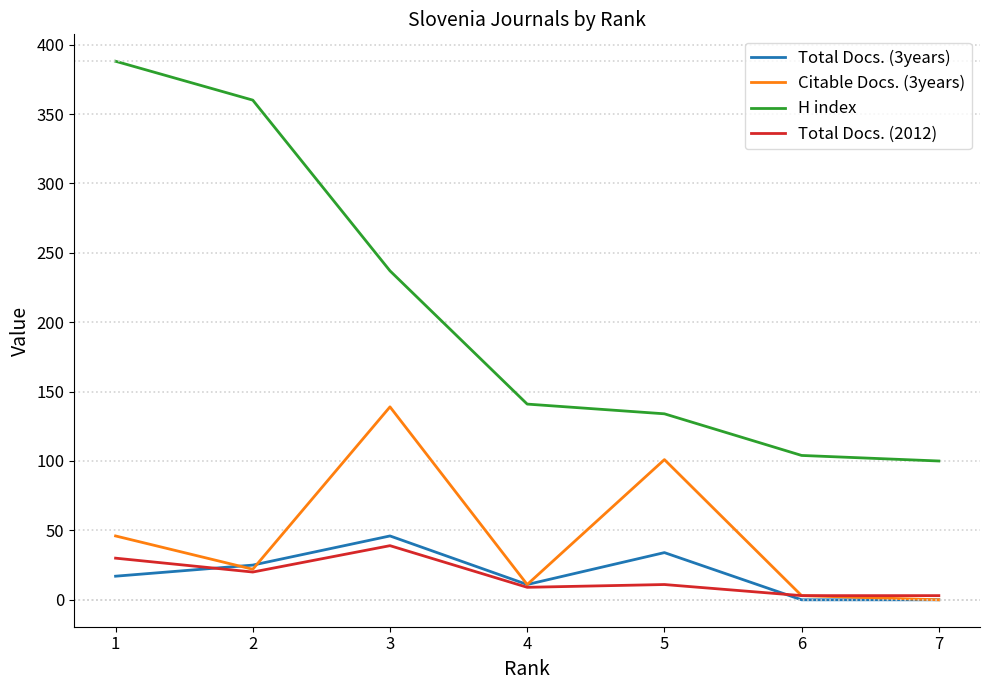

At which label does H index reach its peak?

1